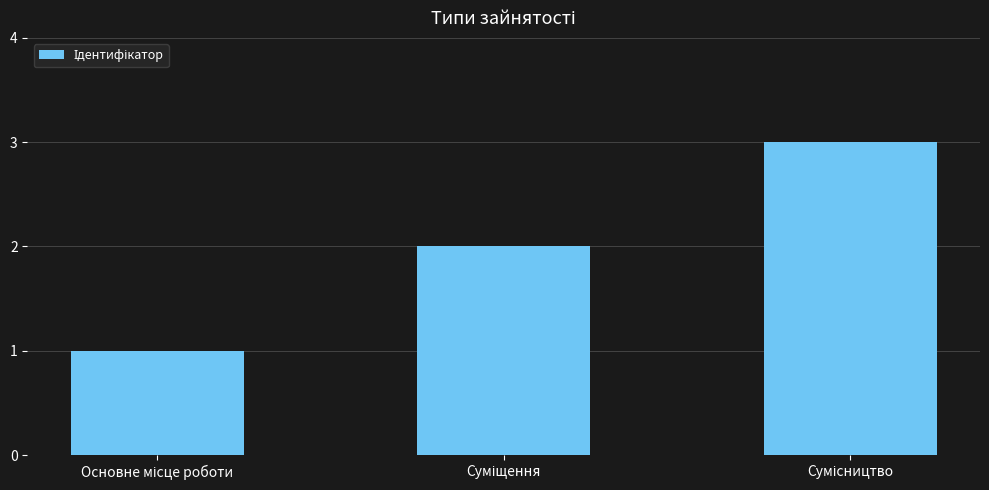

Reading right to left, list all the values displayed in this chart.

3	2	1